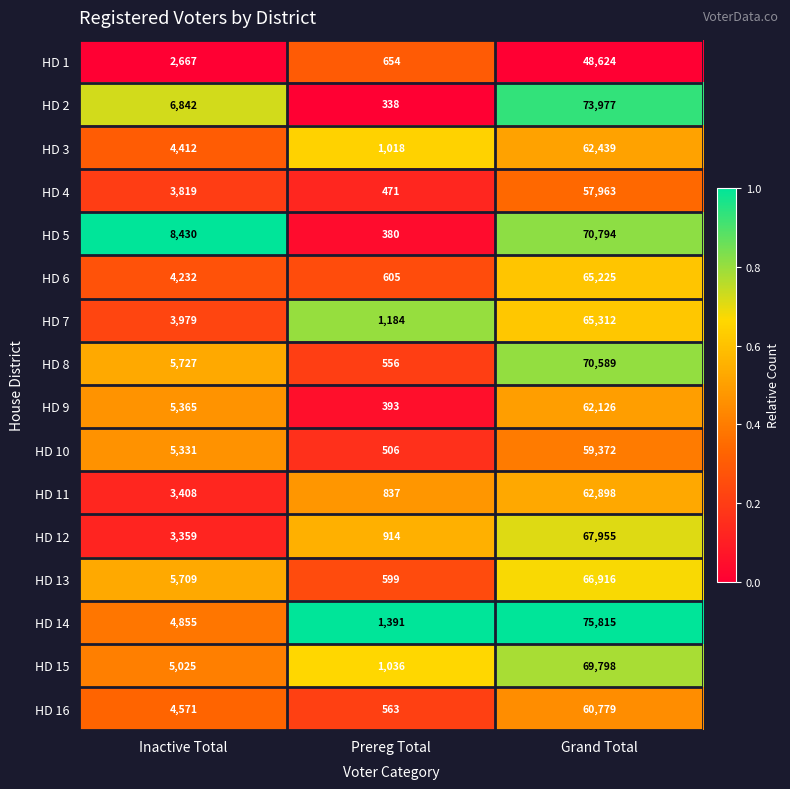

Which series has the largest range (max minus min)?

HD 14